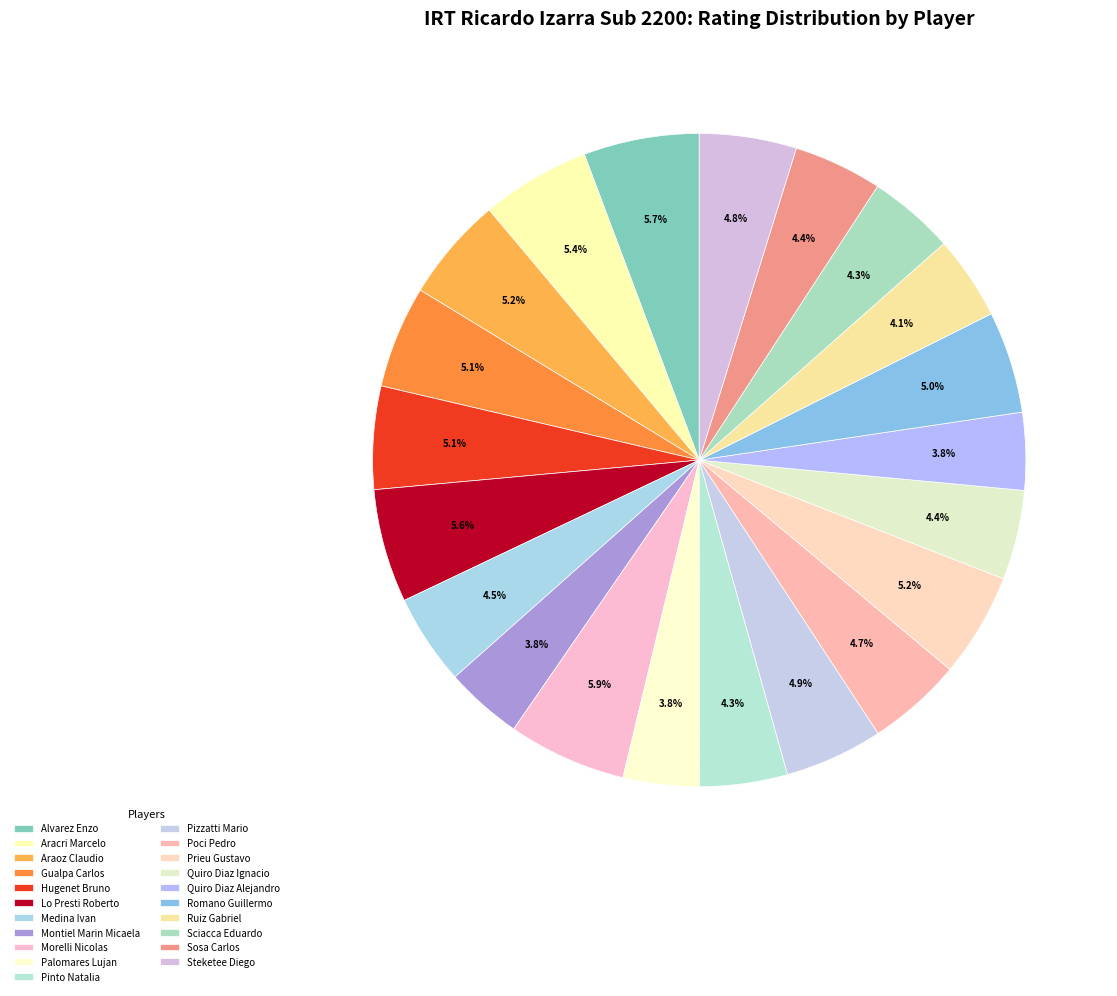

How many segments does this pie chart have?

21